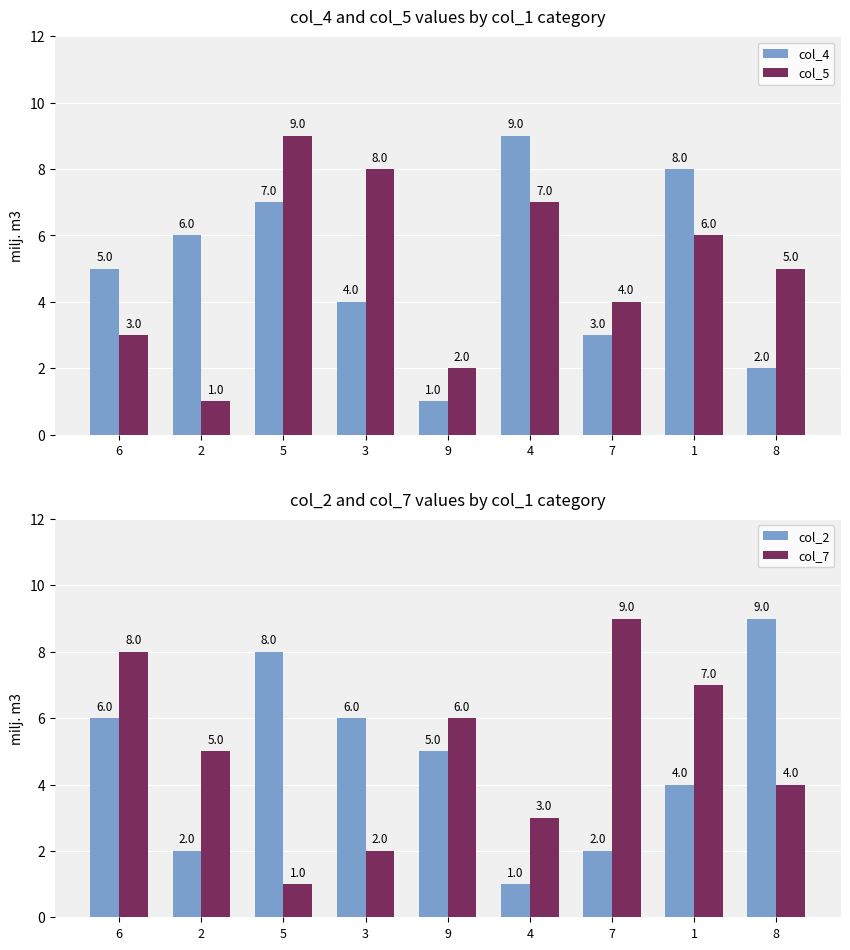

What is the average value of the col_4 series?

5